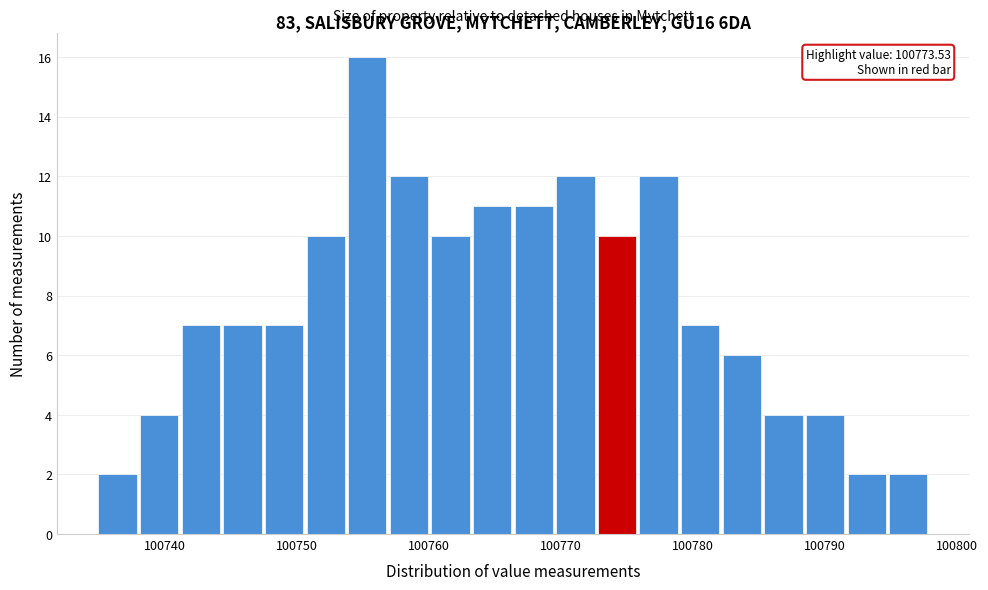

Read against the x-axis, roughly where is the centre of the tallest bar?

100755